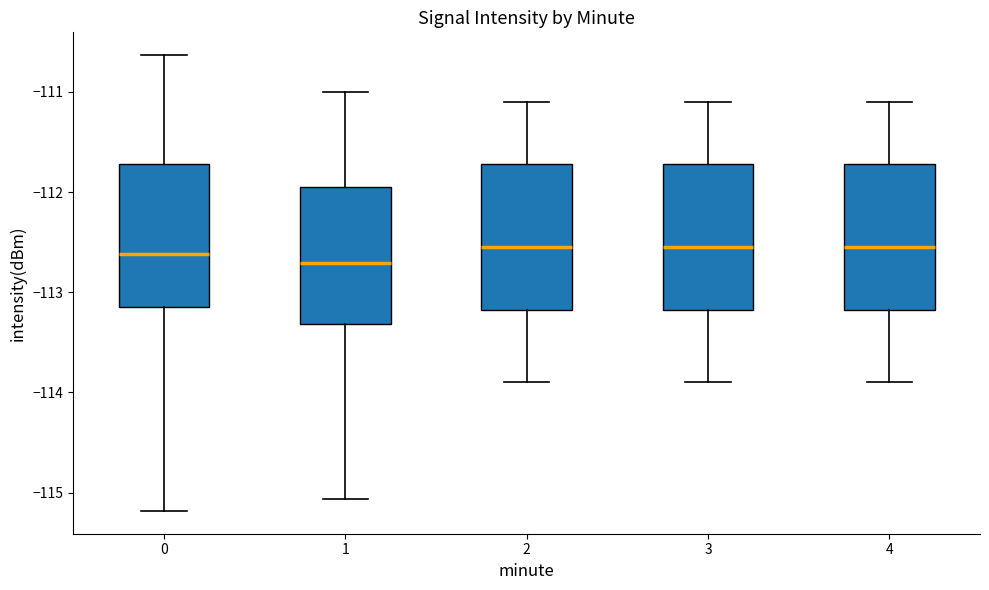

Reading left to right, transcribe this box plot: for each box, give where its median line is, the range the box spans, and where its two whiskers end, as read against the y-axis. The values are not printed on the chart, so give them approximately, as read against the axis.

0: median -112.6, box -113.2 to -111.7, whiskers -115.2 to -110.6
1: median -112.7, box -113.3 to -111.9, whiskers -115.1 to -111.0
2: median -112.5, box -113.2 to -111.7, whiskers -113.9 to -111.1
3: median -112.5, box -113.2 to -111.7, whiskers -113.9 to -111.1
4: median -112.5, box -113.2 to -111.7, whiskers -113.9 to -111.1